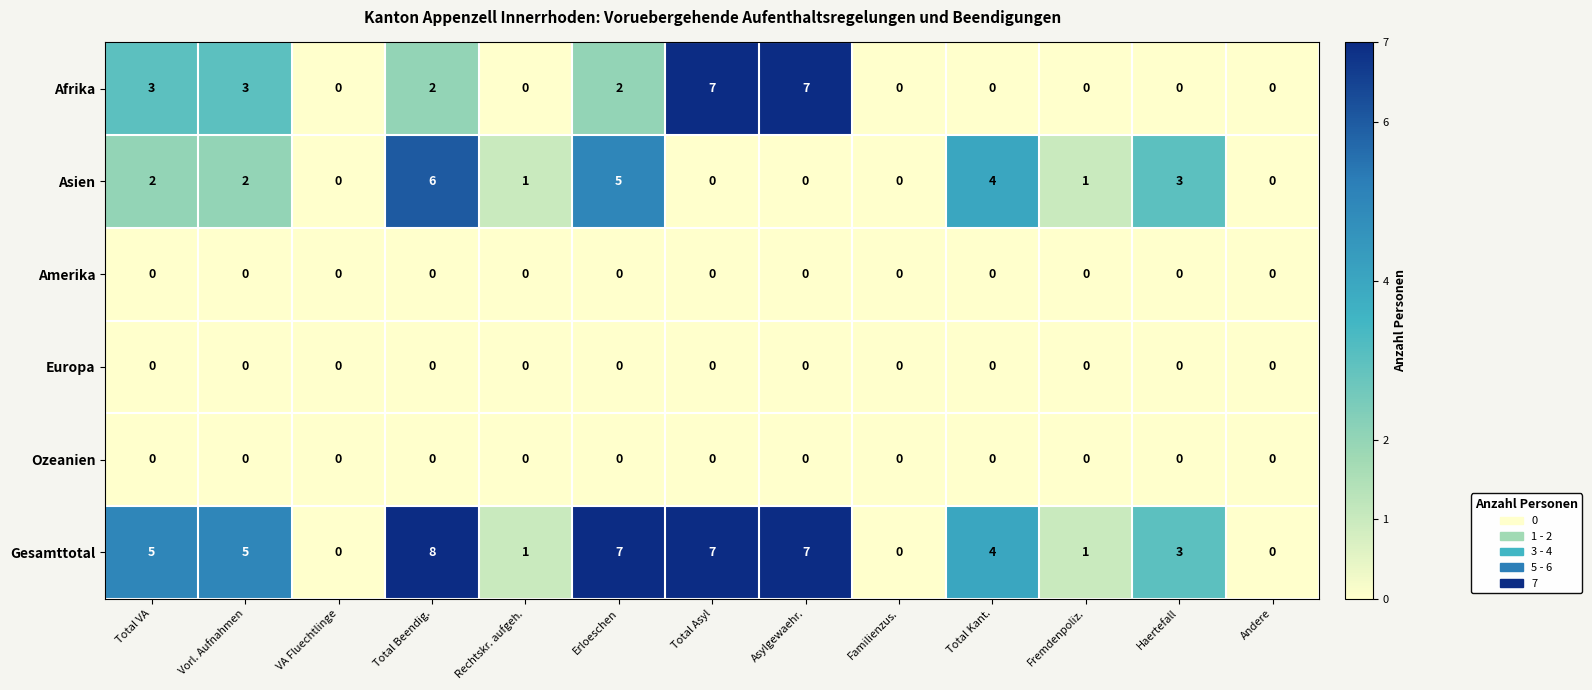

What is the total value across all series at Asylgewaehr.?

14